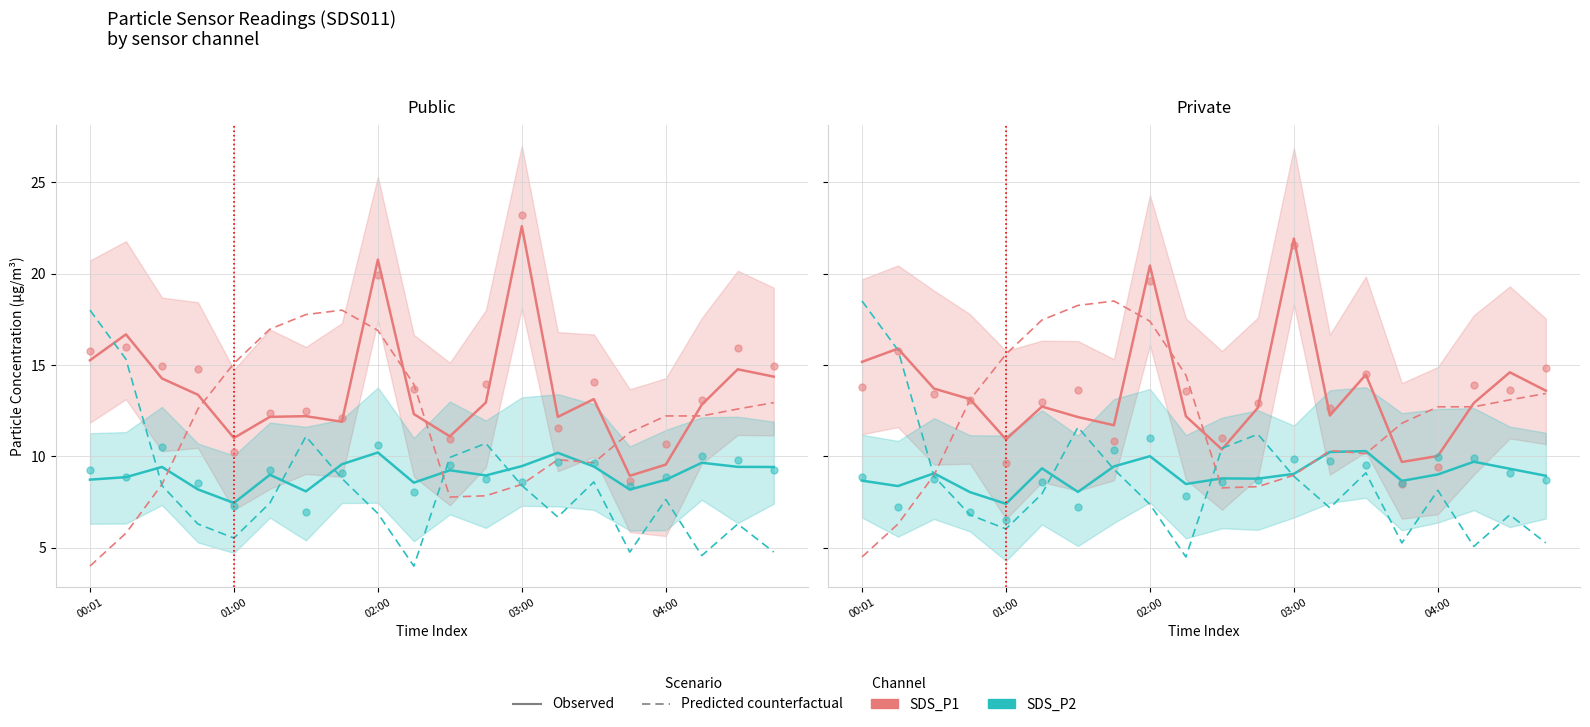

Which series has the widest spread of Y values?

SDS_P1 (Predicted)